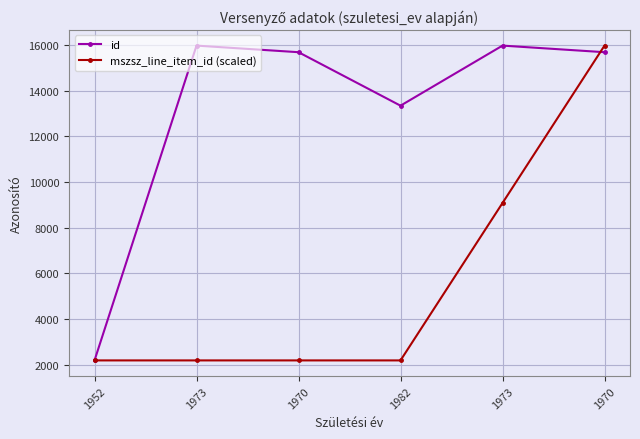

What is the difference between the second highest and minimum values in the mszsz_line_item_id (scaled) series?

6891.5